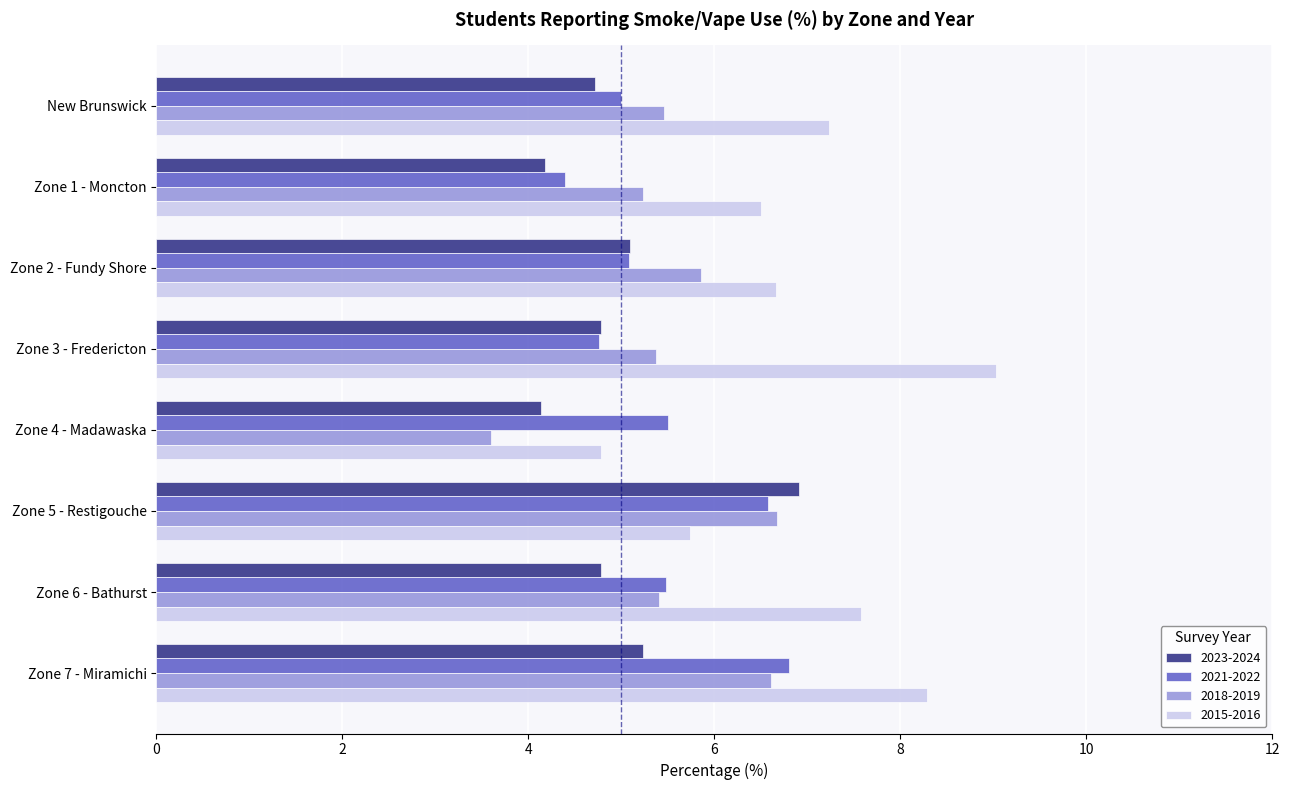

How many values in the 2018-2019 series exceed 5?

7